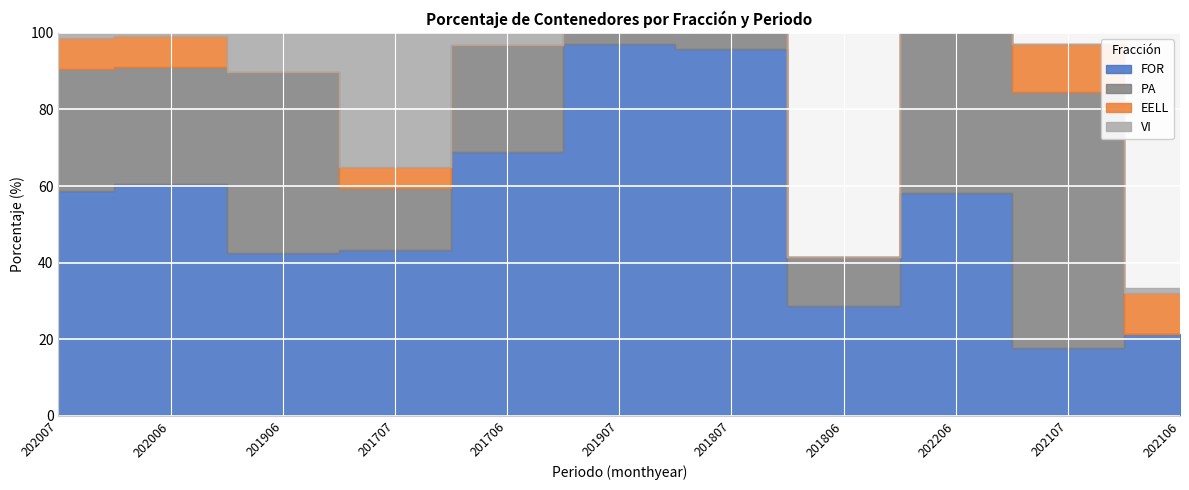

What is the sum of all PA values?

403.3